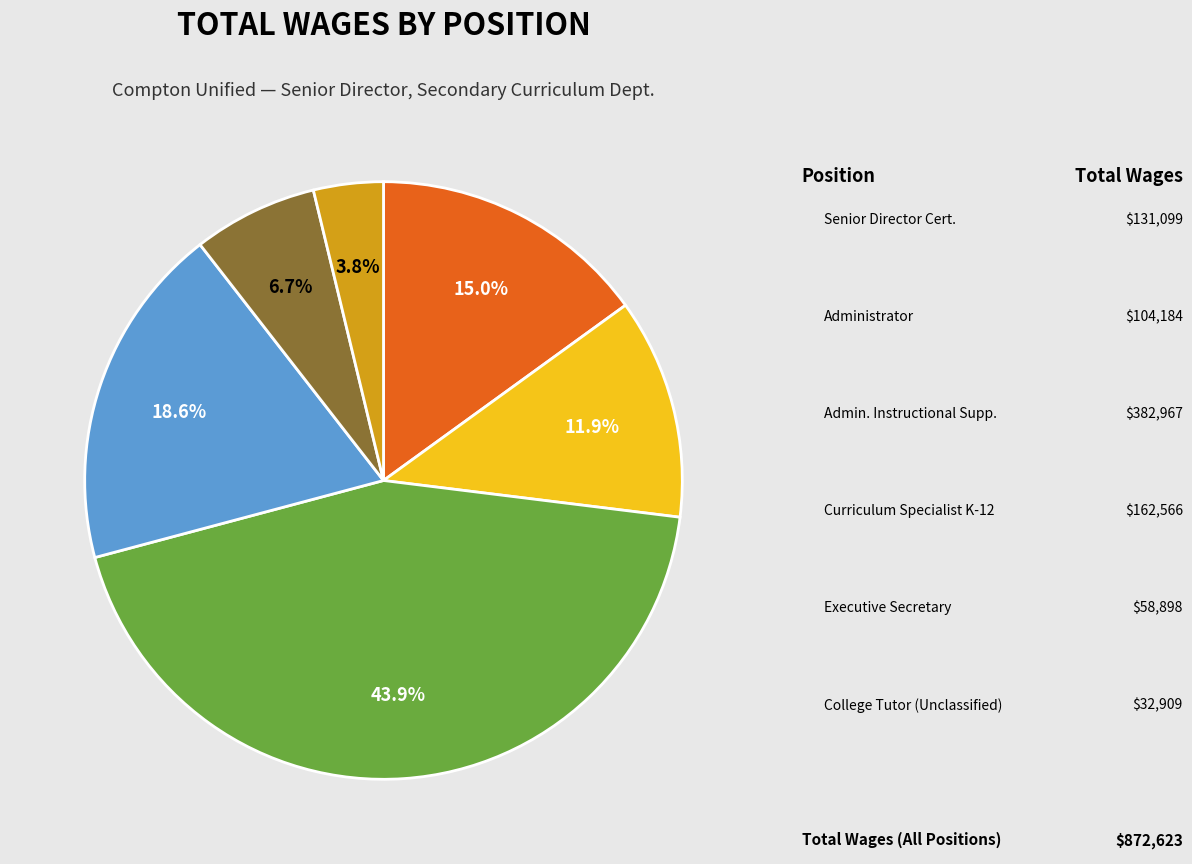

Is there a majority slice in this chart?

No